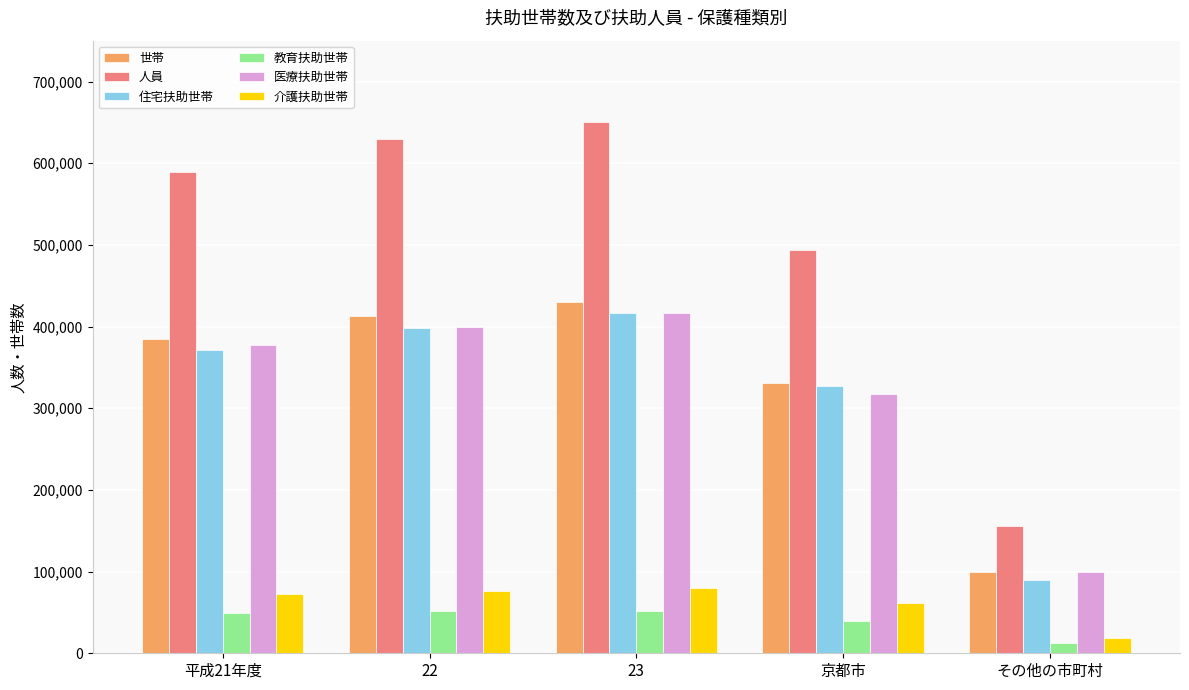

What is the value of the 人員 bar at the 5th from the left?

155964